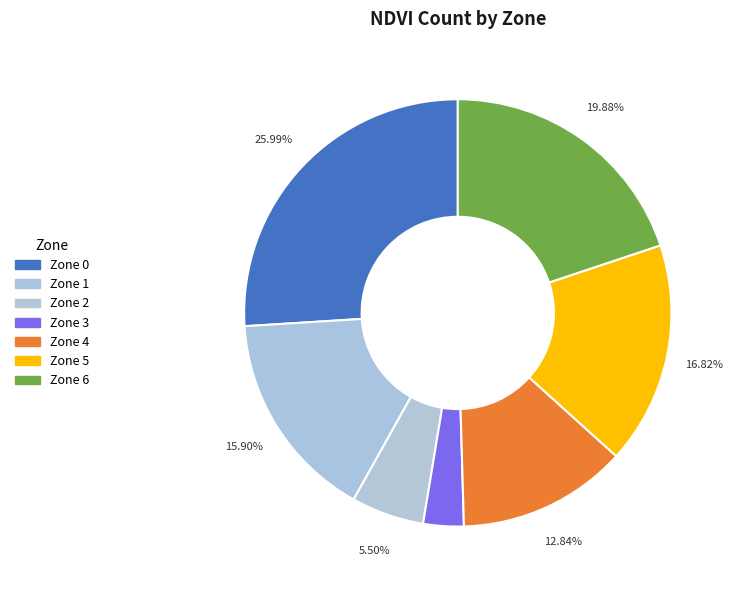

Do Zone 2 and Zone 4 together represent more than half of the pie?

No